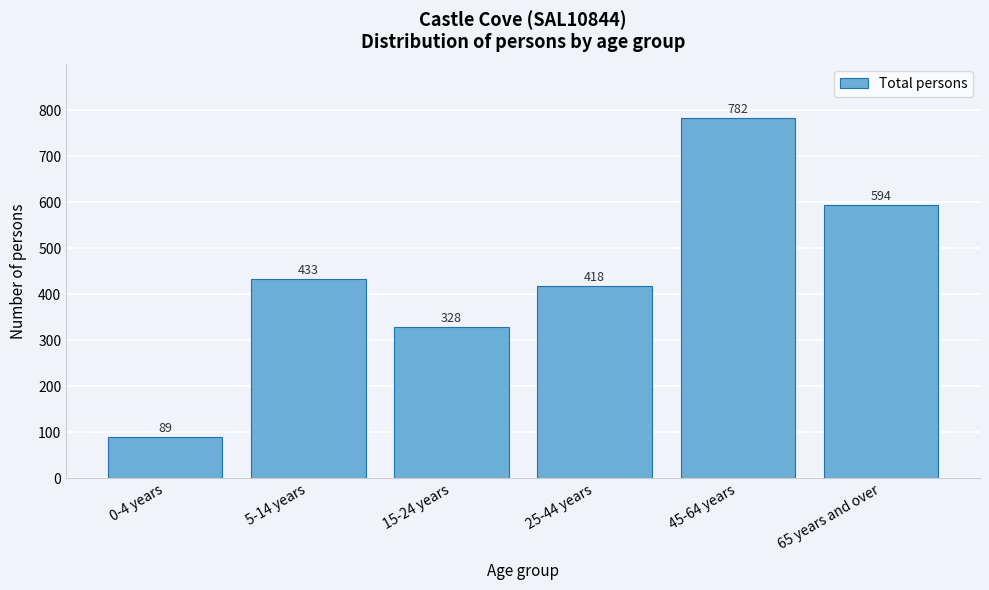

Reading right to left, what are all the values shown in this chart?

65 years and over=594	45-64 years=782	25-44 years=418	15-24 years=328	5-14 years=433	0-4 years=89